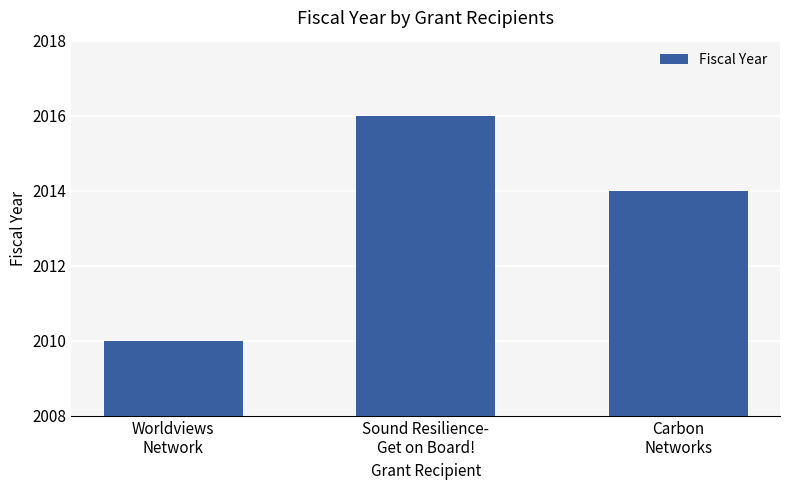

Which label corresponds to the smallest value in the chart?

Worldviews
Network